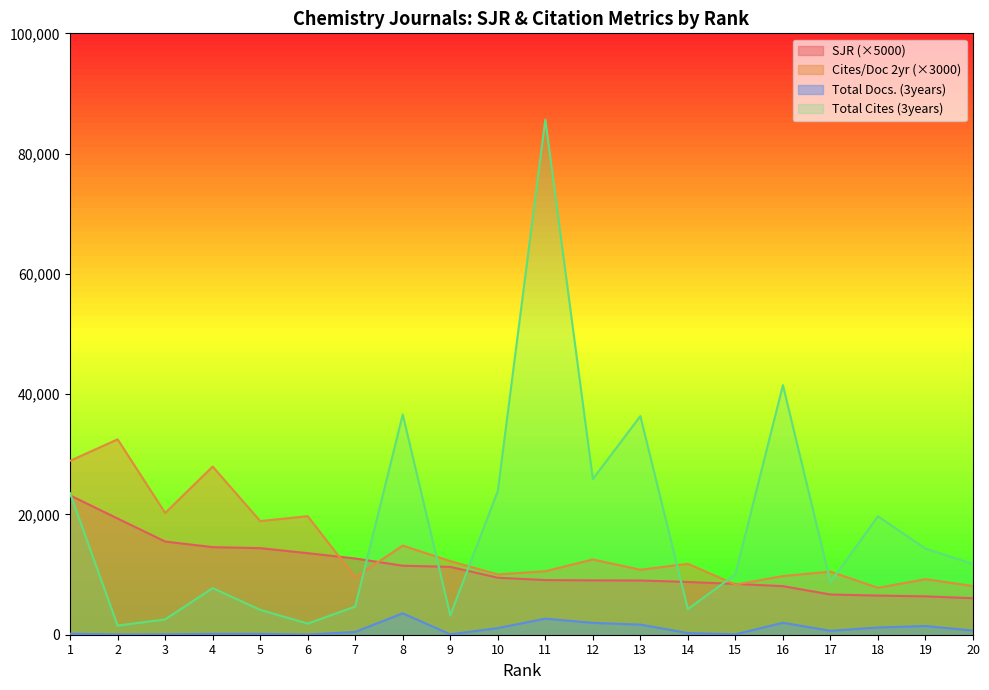

List the series in order of their peak value, highest first.

Total Cites (3years), Cites/Doc 2yr (×3000), SJR (×5000), Total Docs. (3years)